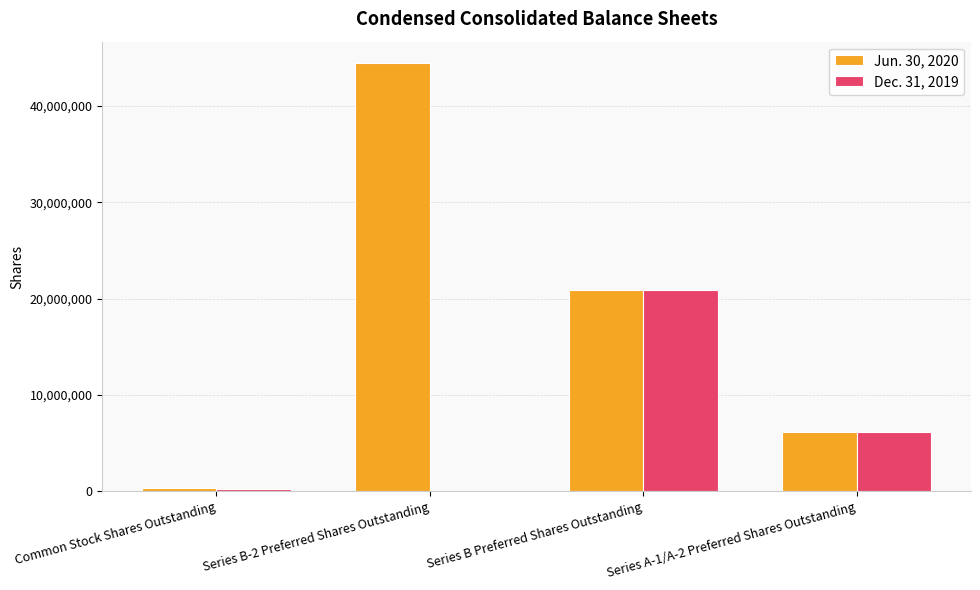

Which category has the highest value in the Jun. 30, 2020 series?

Series B-2 Preferred Shares Outstanding